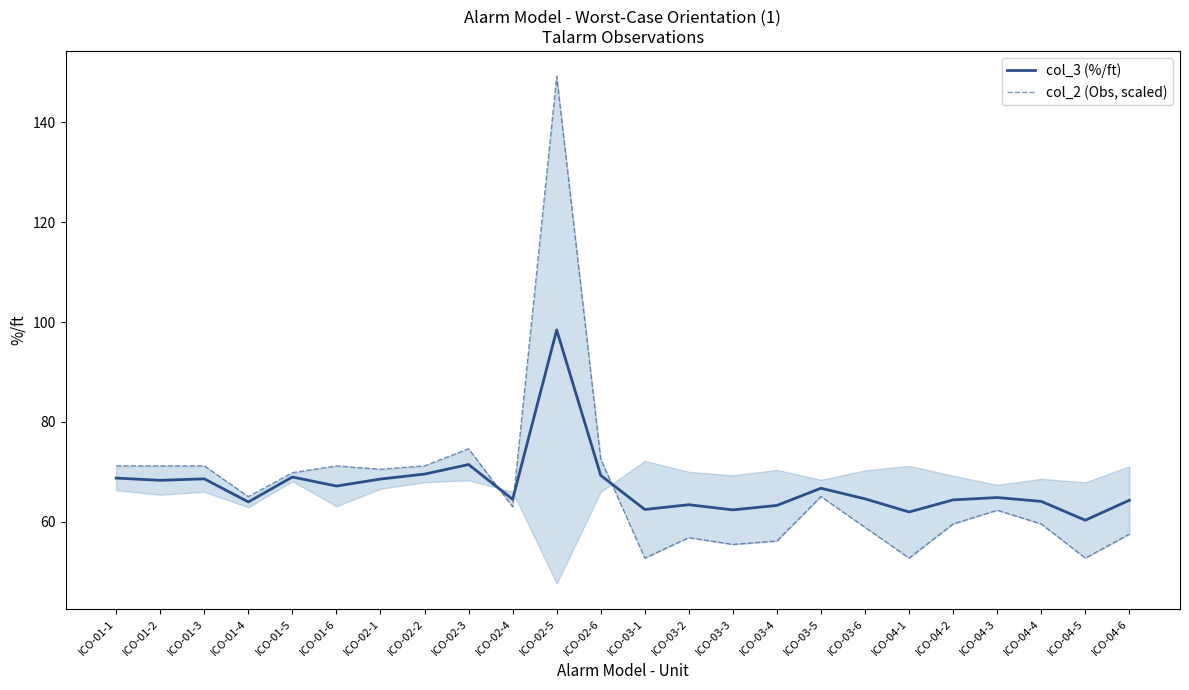

Is it true that col_2 (Obs, scaled) equals 89.7 at ICO-04-5?

False